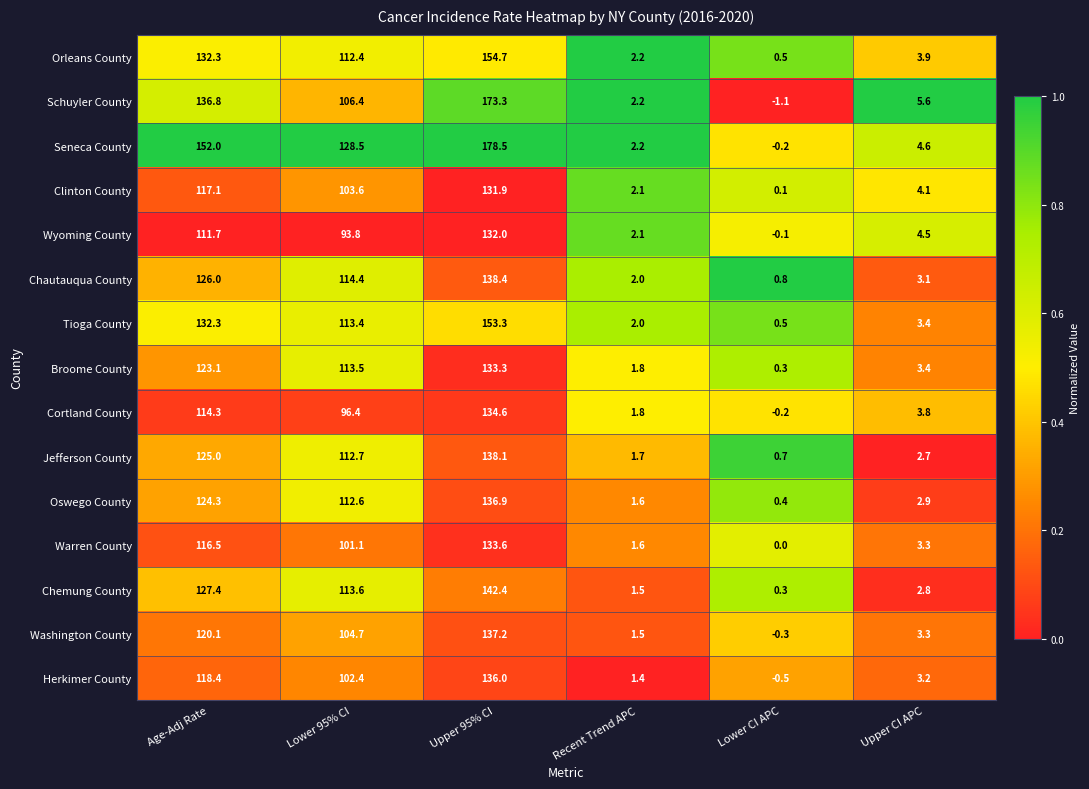

Where is Chemung County nearest to the value 71?

Lower 95% CI